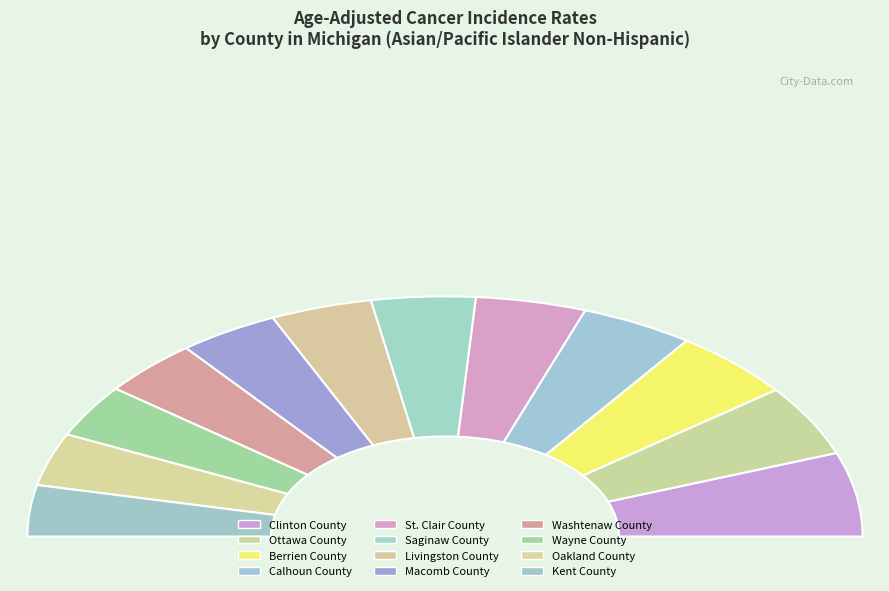

To the nearest percent, what is the average slice percentage?

8%